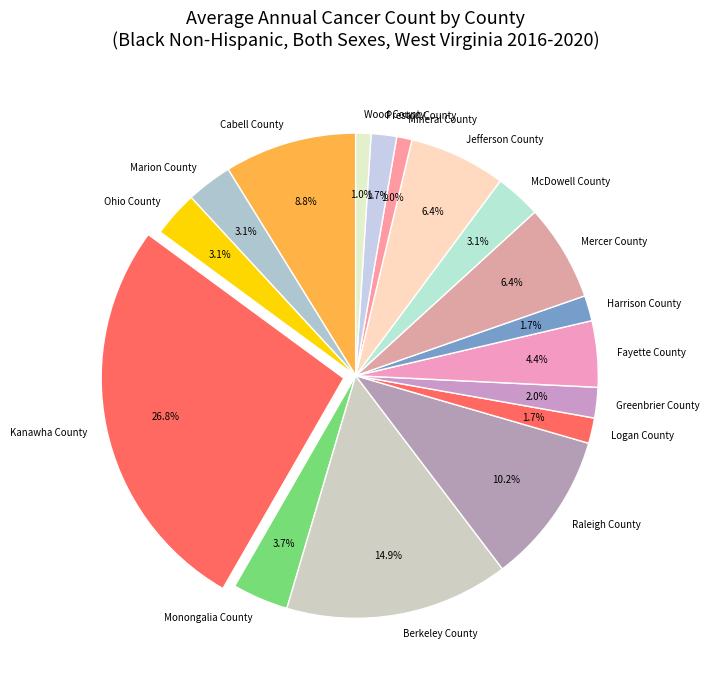

What is the ratio of the value at Fayette County to the value at Harrison County?

2.6